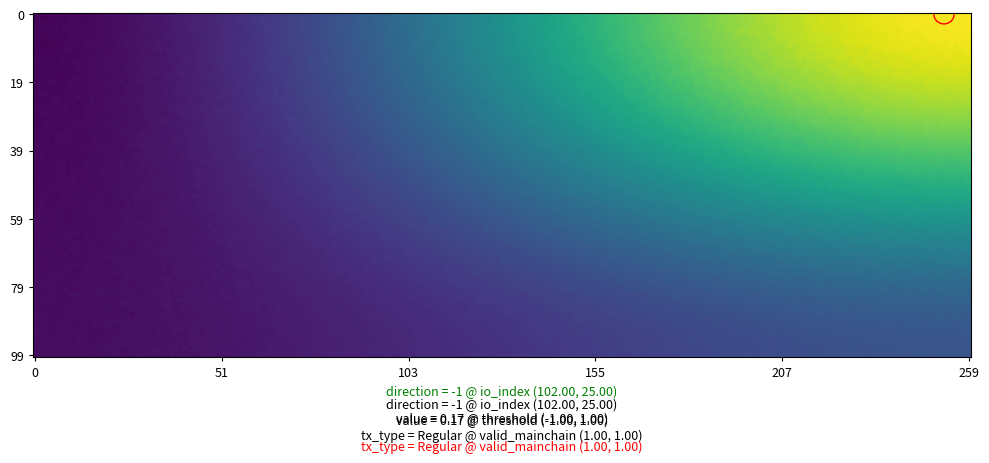

The 06503ade1077035197de015c3b8f693a830fa63 series shows 0 at 0. True or false?

False